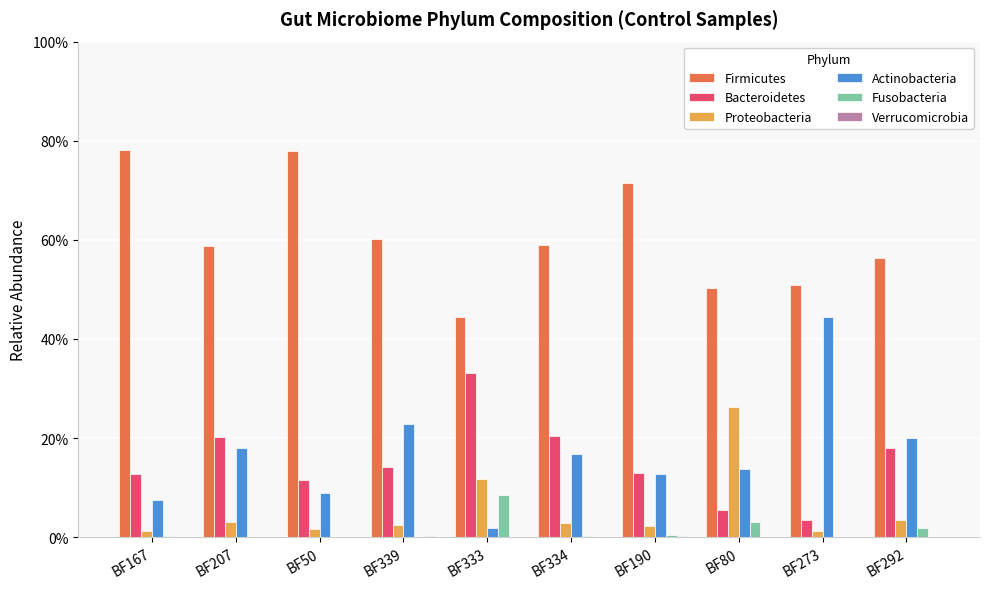

Where is Verrucomicrobia nearest to the value 0?

BF207